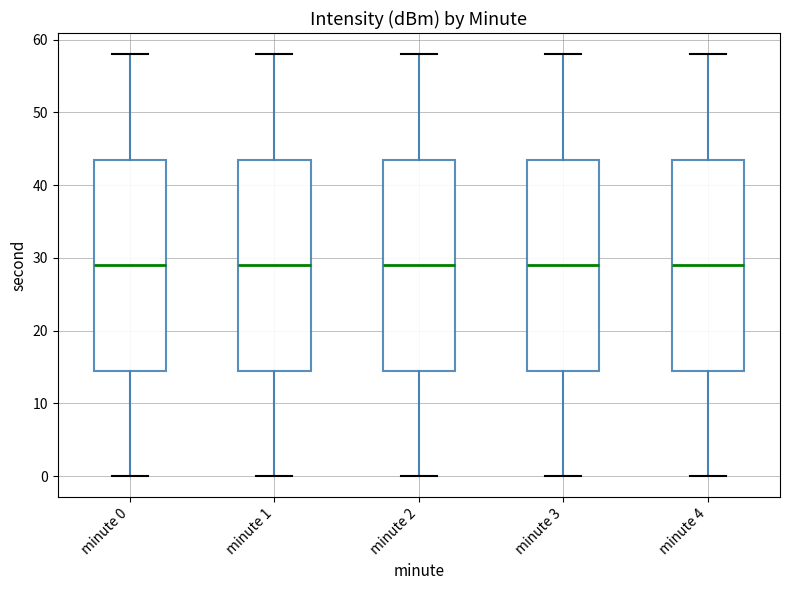

Where does the lower whisker of the box for minute 4 end on the y-axis? The values are not printed on the chart, so give them approximately, as read against the axis.

0